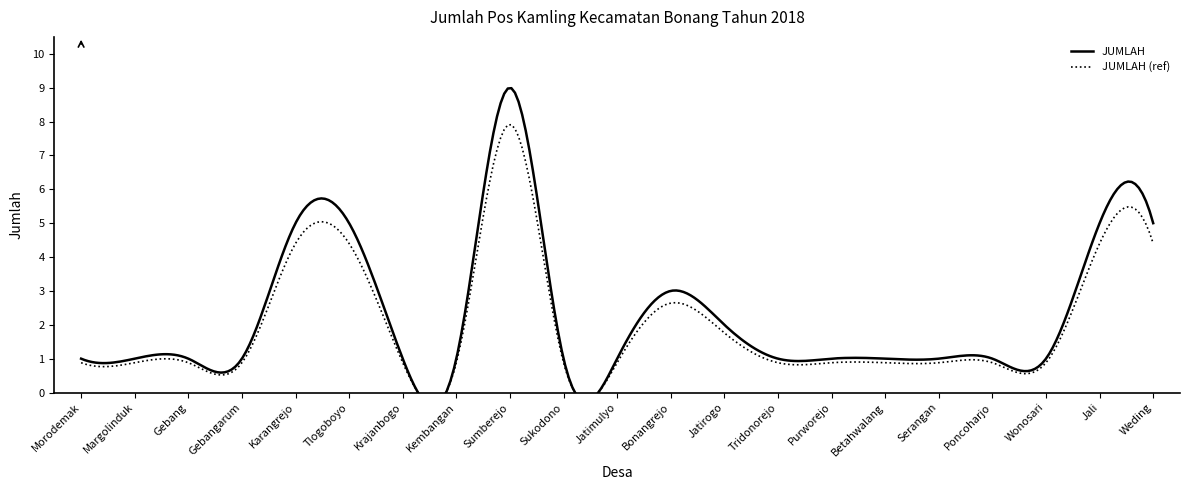

How many interior local peaks (higher than both neighbors) does the data have?

2